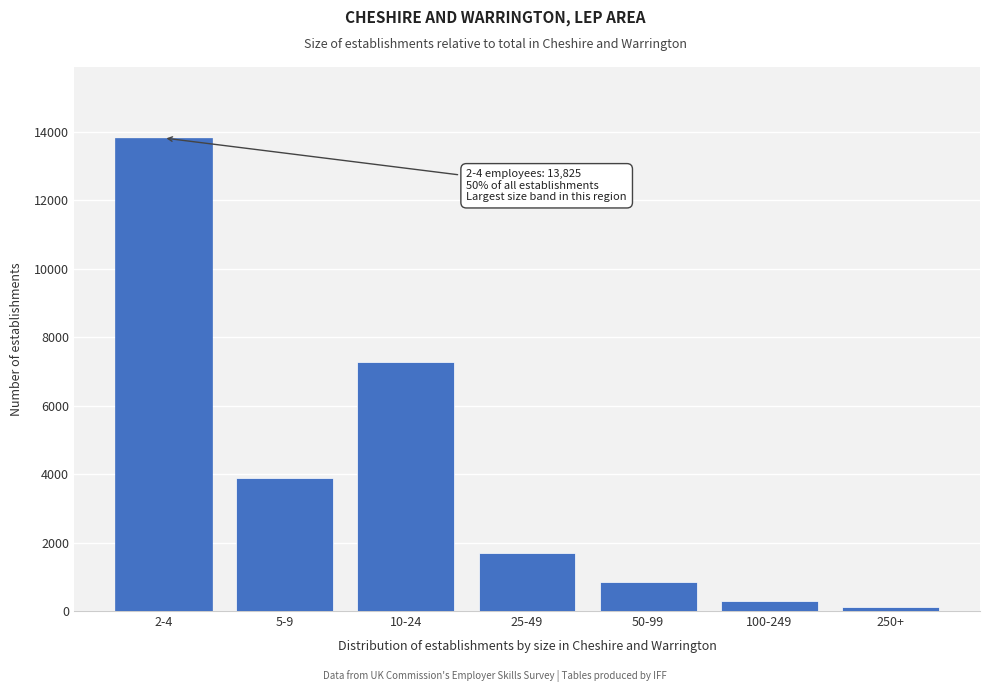

Reading left to right, extract all data points from this chart.

2-4=13825	5-9=3876	10-24=7274	25-49=1692	50-99=841	100-249=284	250+=114